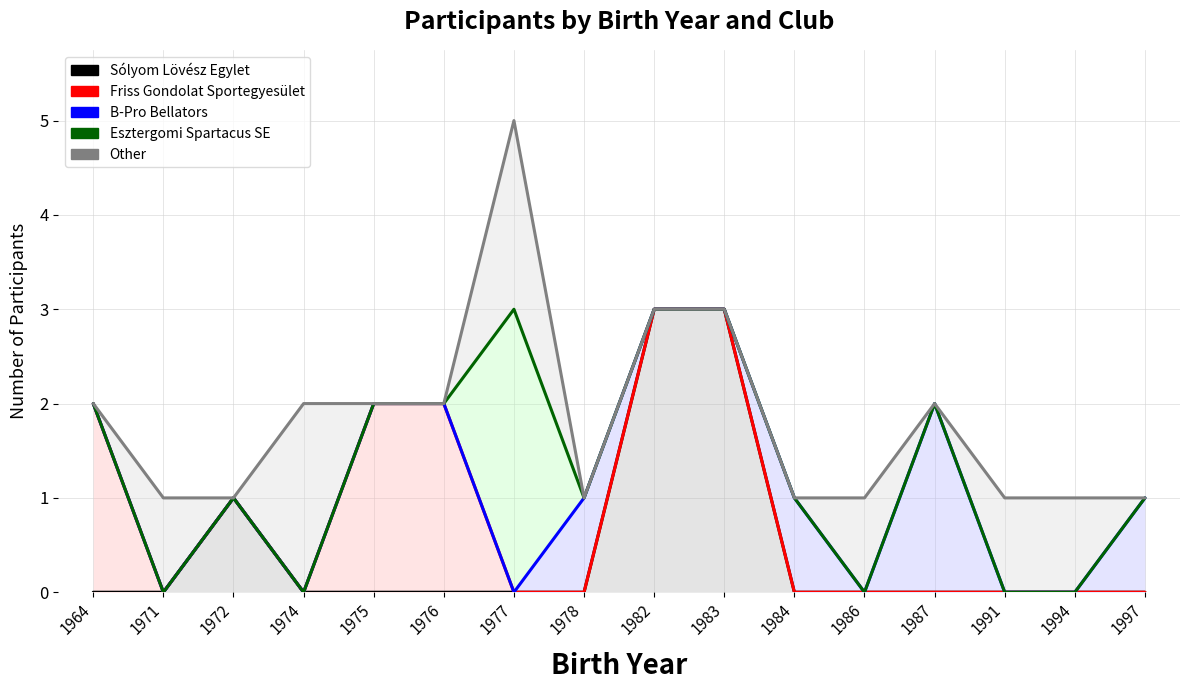

How many data points in Sólyom Lövész Egylet are above 0?

3